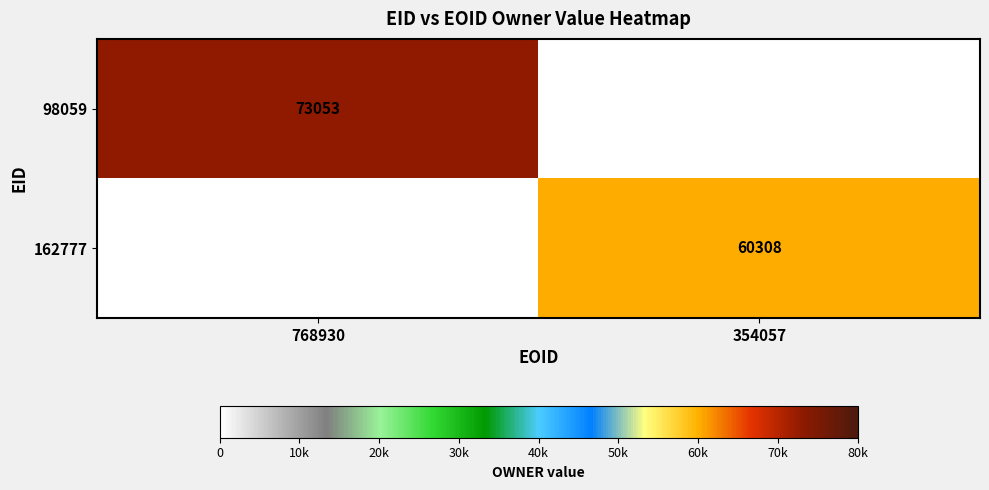

Is it true that 162777 equals 60308 at 354057?

True